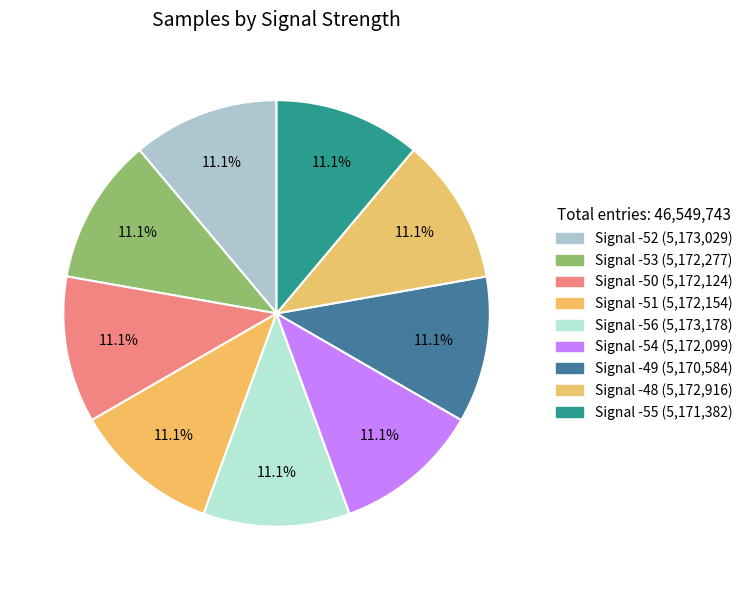

How many segments does this pie chart have?

9